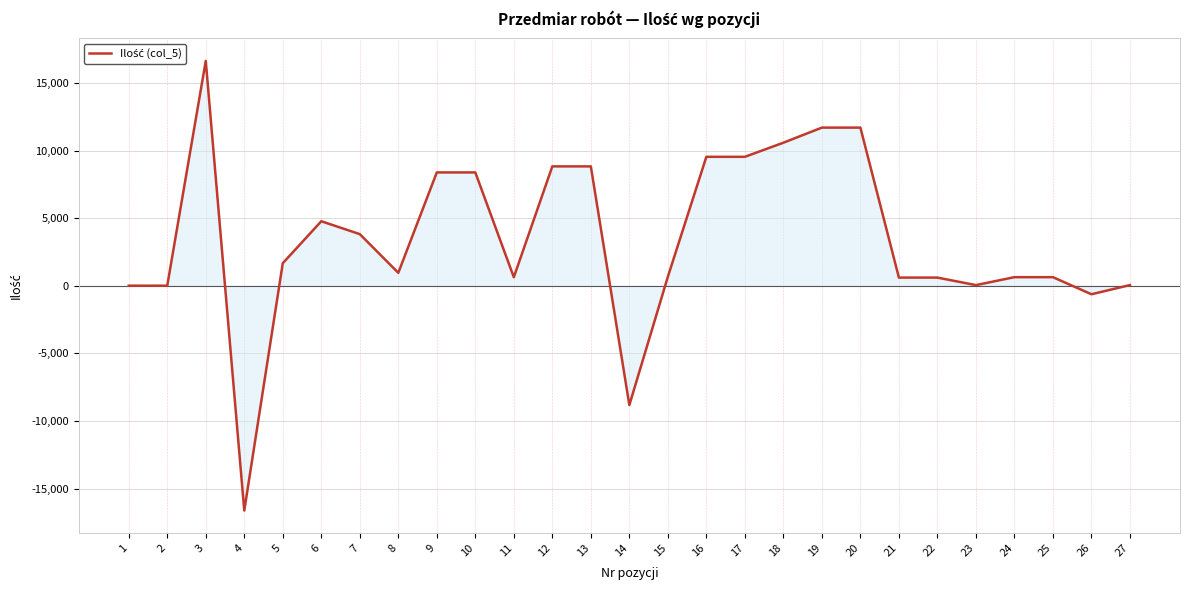

Is it true that the value at 17 is 9533.0?

True